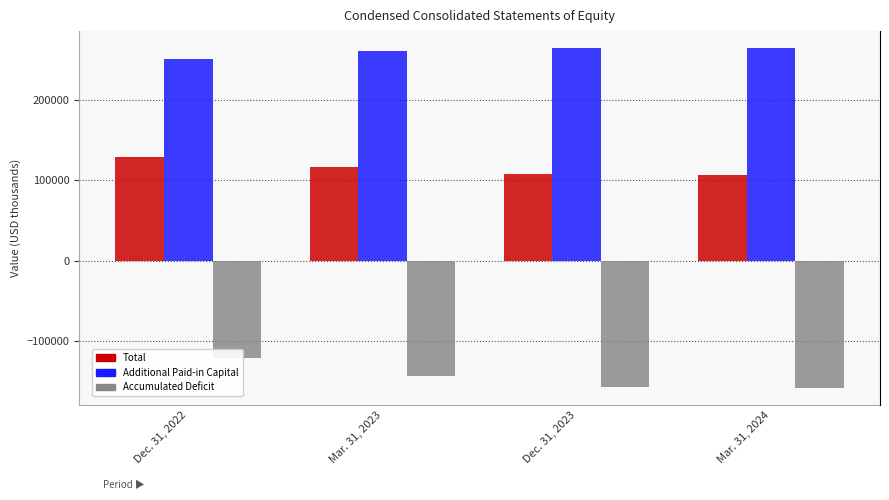

Between Dec. 31, 2022 and Mar. 31, 2023, which series saw the biggest shift?

Accumulated Deficit